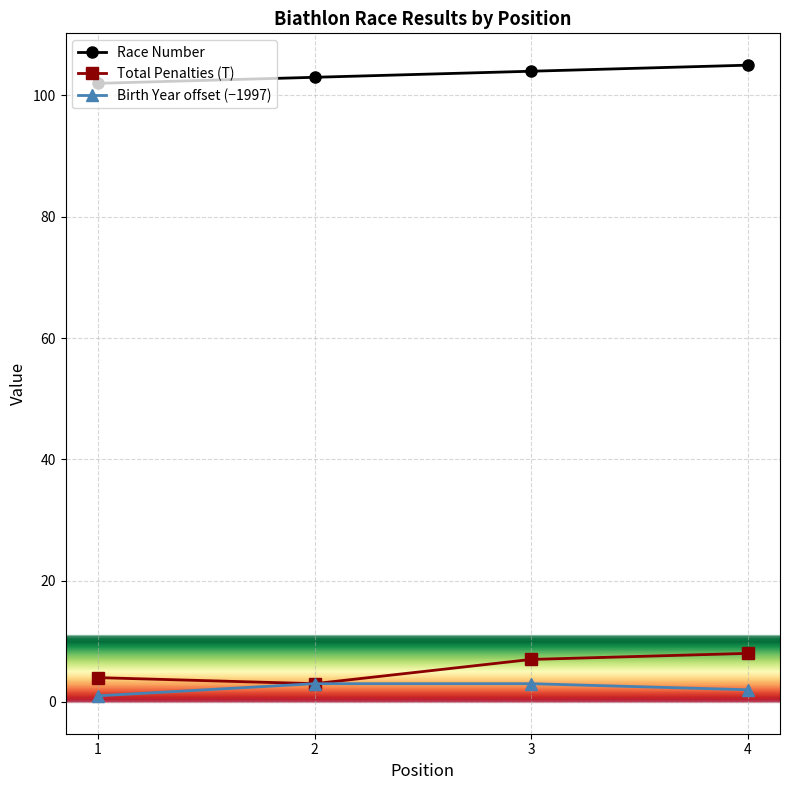

List the labels in order of Total Penalties (T) value, smallest first.

2, 1, 3, 4